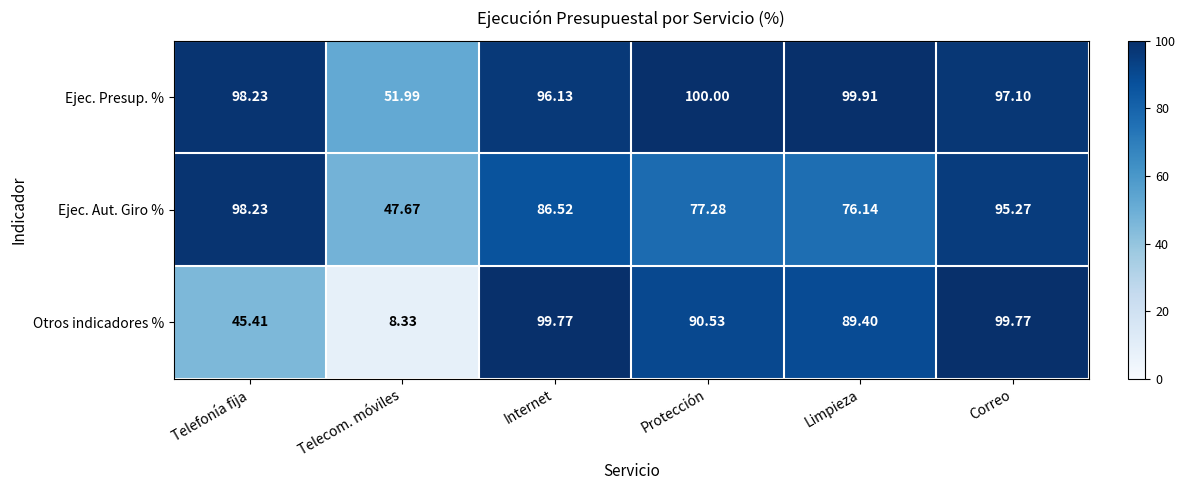

Rank the series by their maximum value, from highest to lowest.

Ejec. Presup. %, Otros indicadores %, Ejec. Aut. Giro %